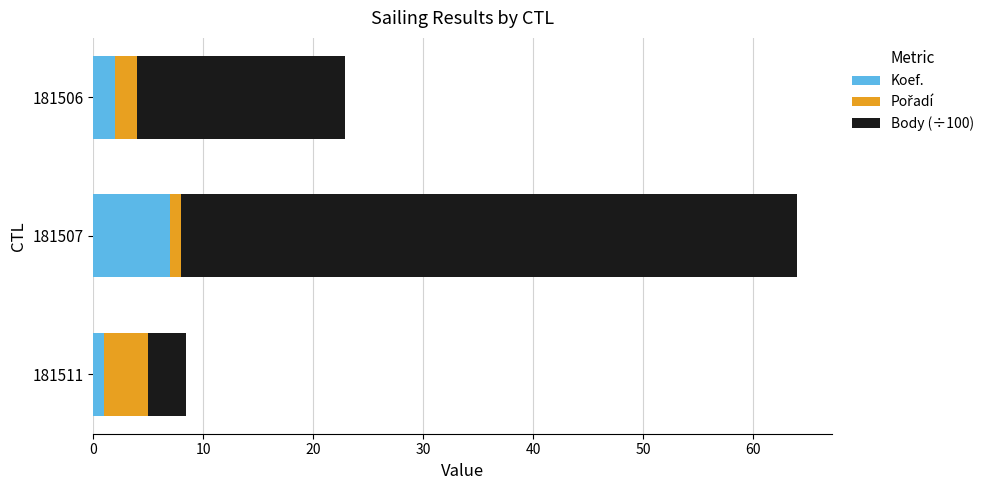

At which label does Koef. reach its peak?

181507